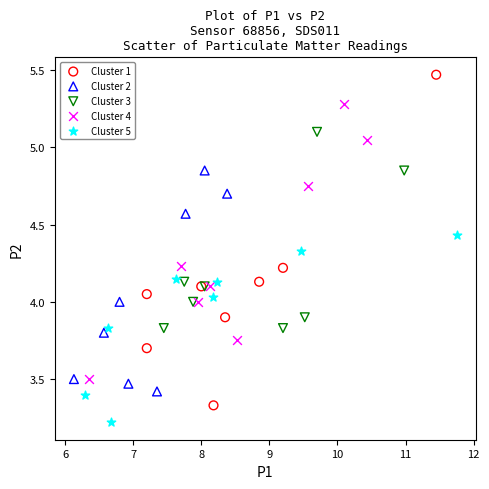

Which series reaches the maximum Y coordinate?

Cluster 1